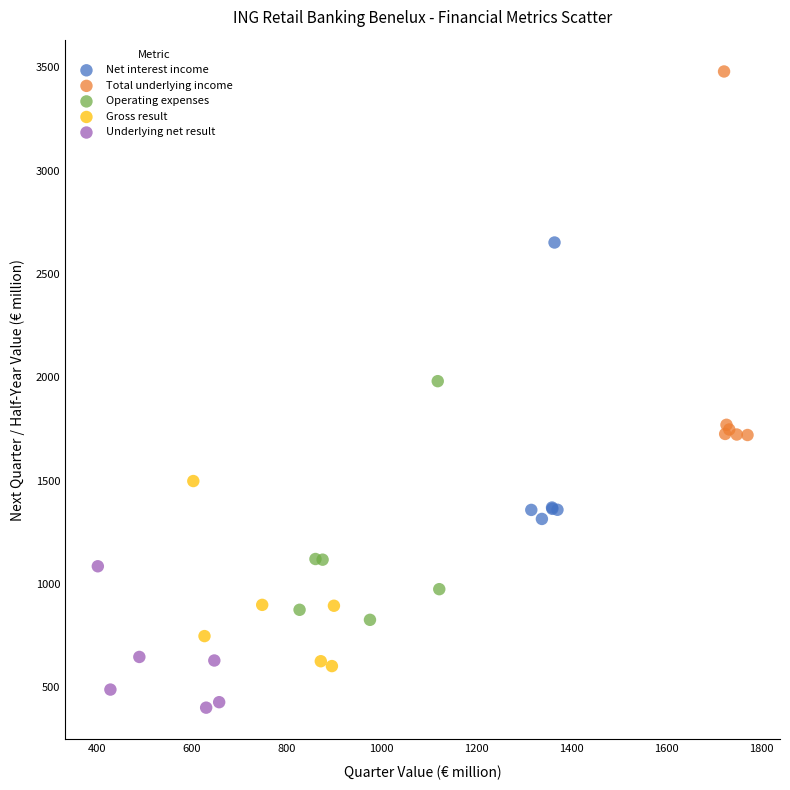

Which series has the largest Y range (max minus min)?

Total underlying income